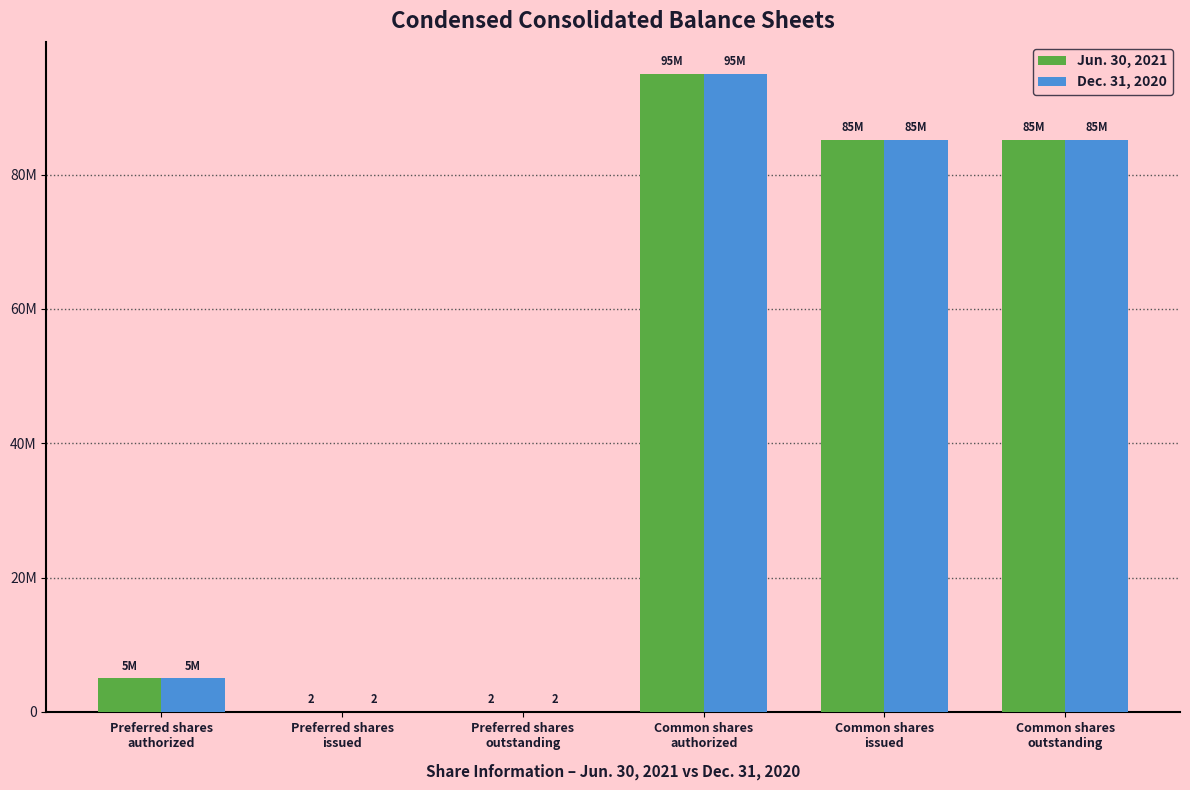

Between Preferred shares
issued and Common shares
issued, which series saw the biggest shift?

Jun. 30, 2021